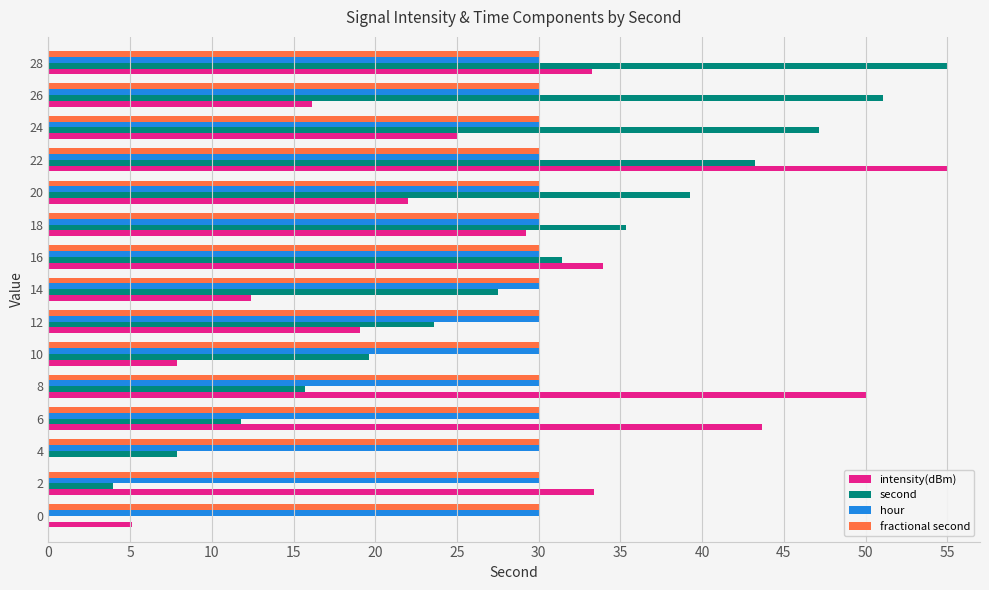

Which series changed the most between 0 and 12?

second